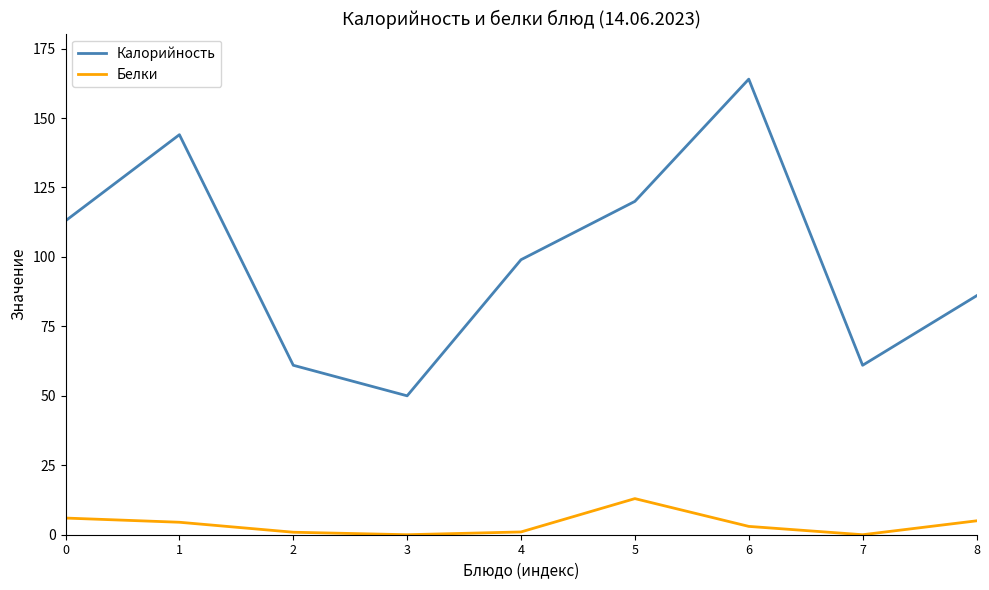

The value of Белки at 3 is 7.6. True or false?

False